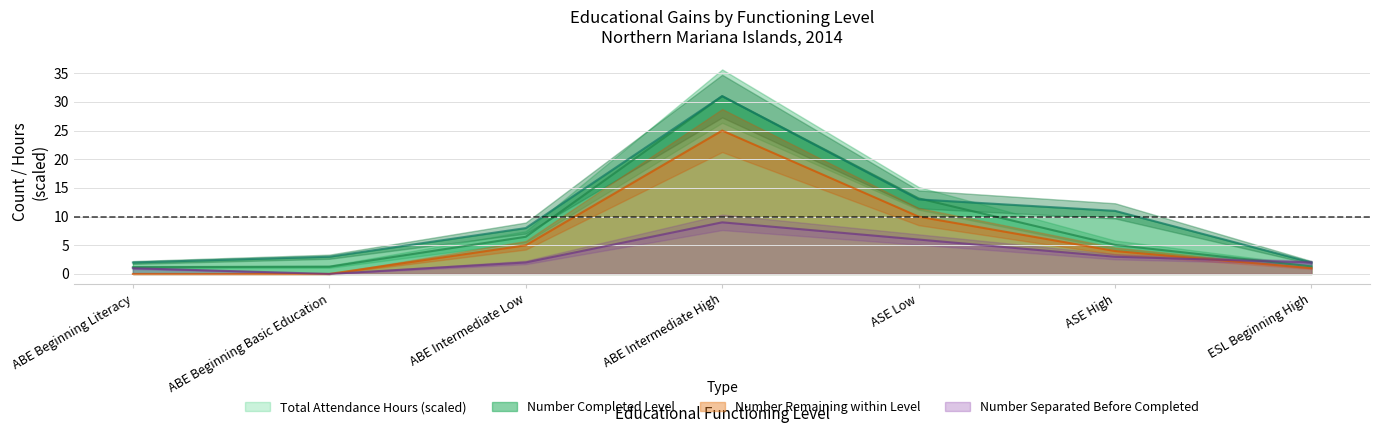

True or false: Number Separated Before Completed and Number Completed Level intersect in this chart.

False